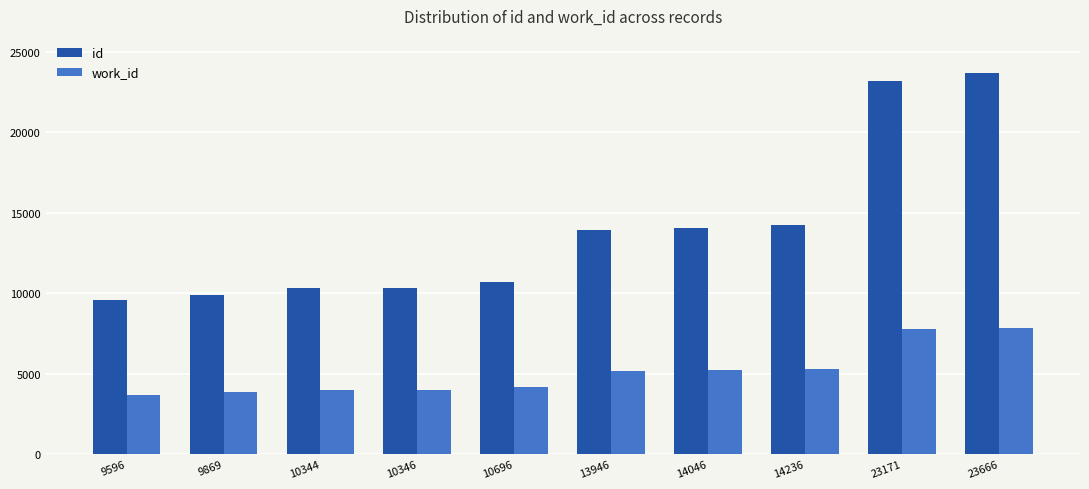

The id series shows 2962 at 10346. True or false?

False